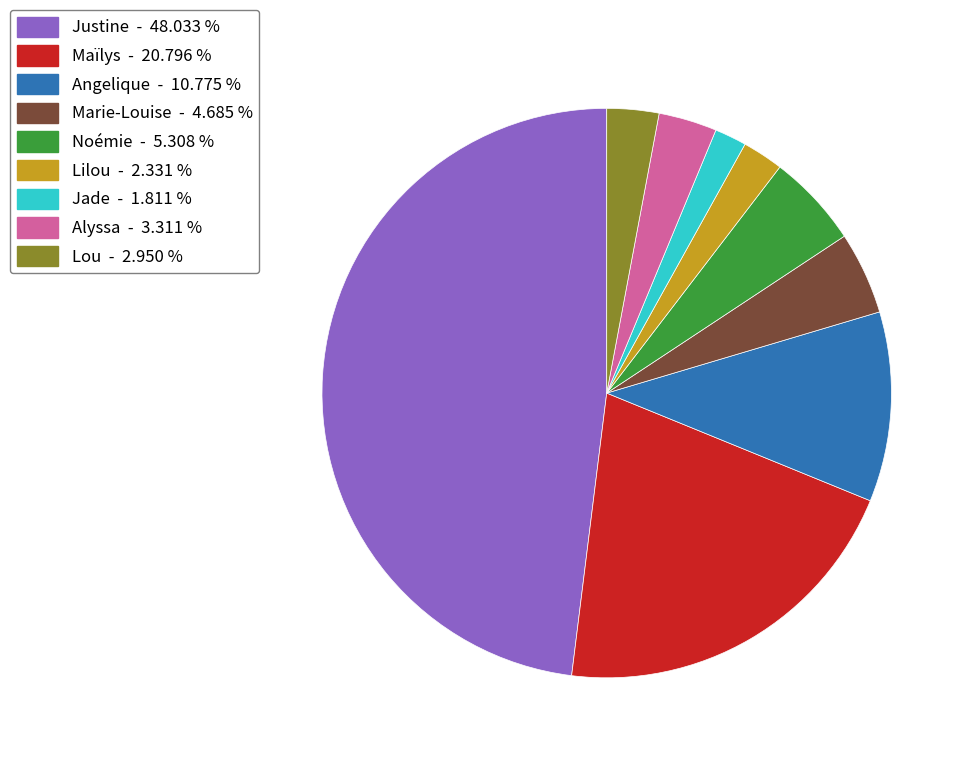

Which has a higher value, Maïlys - 20.796 % or Lilou - 2.331 %?

Maïlys - 20.796 %